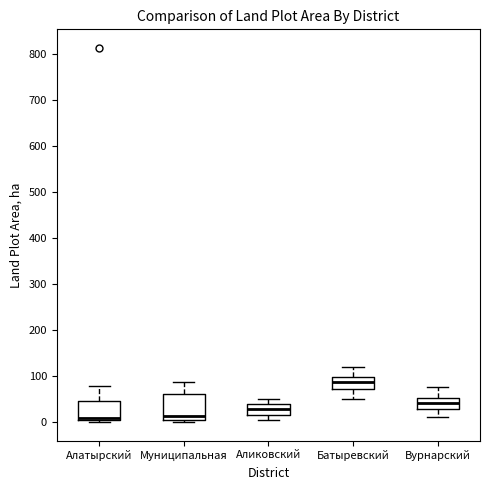

Comparing the boxes themselves (not the whiskers), which one is the tallest?

Муниципальная